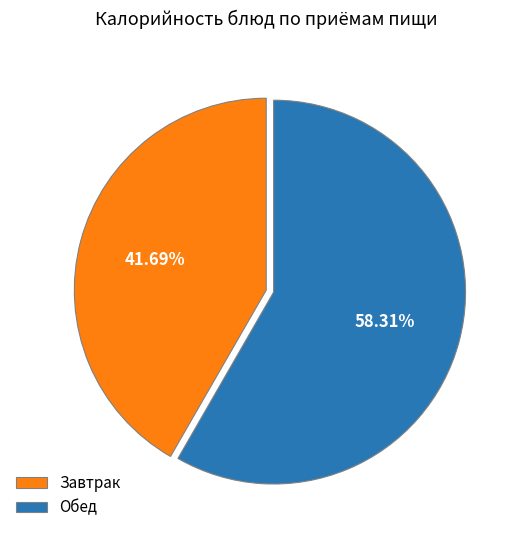

Which has a higher value, Завтрак or Обед?

Обед